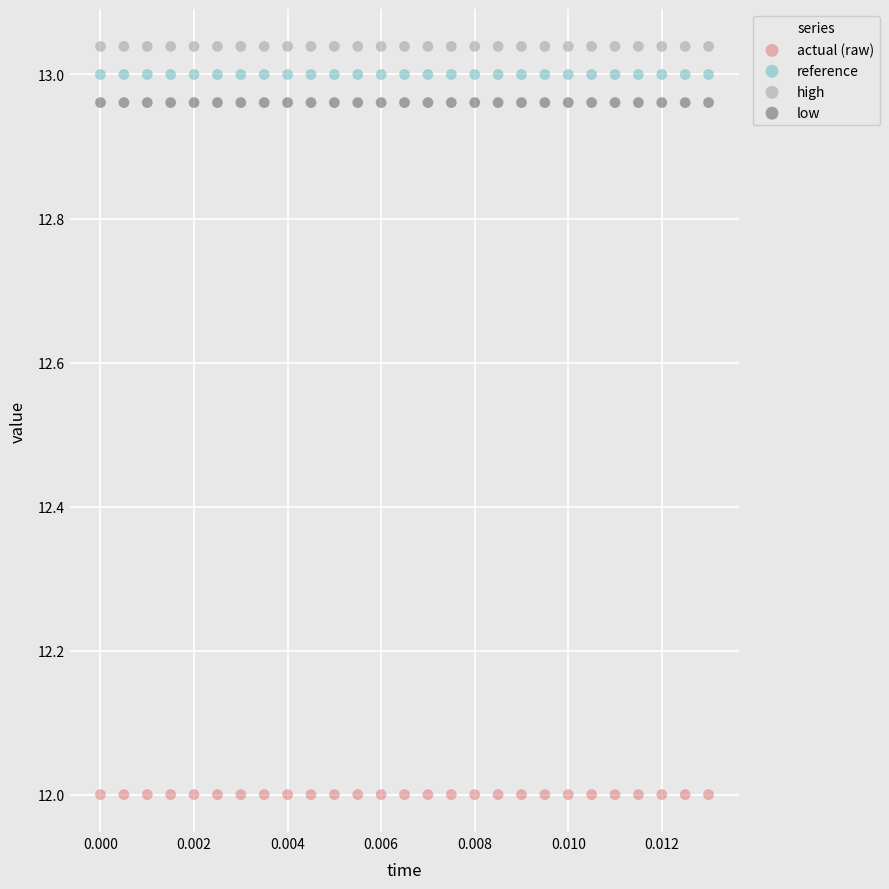

Which series contains the lowest Y value?

actual (raw)